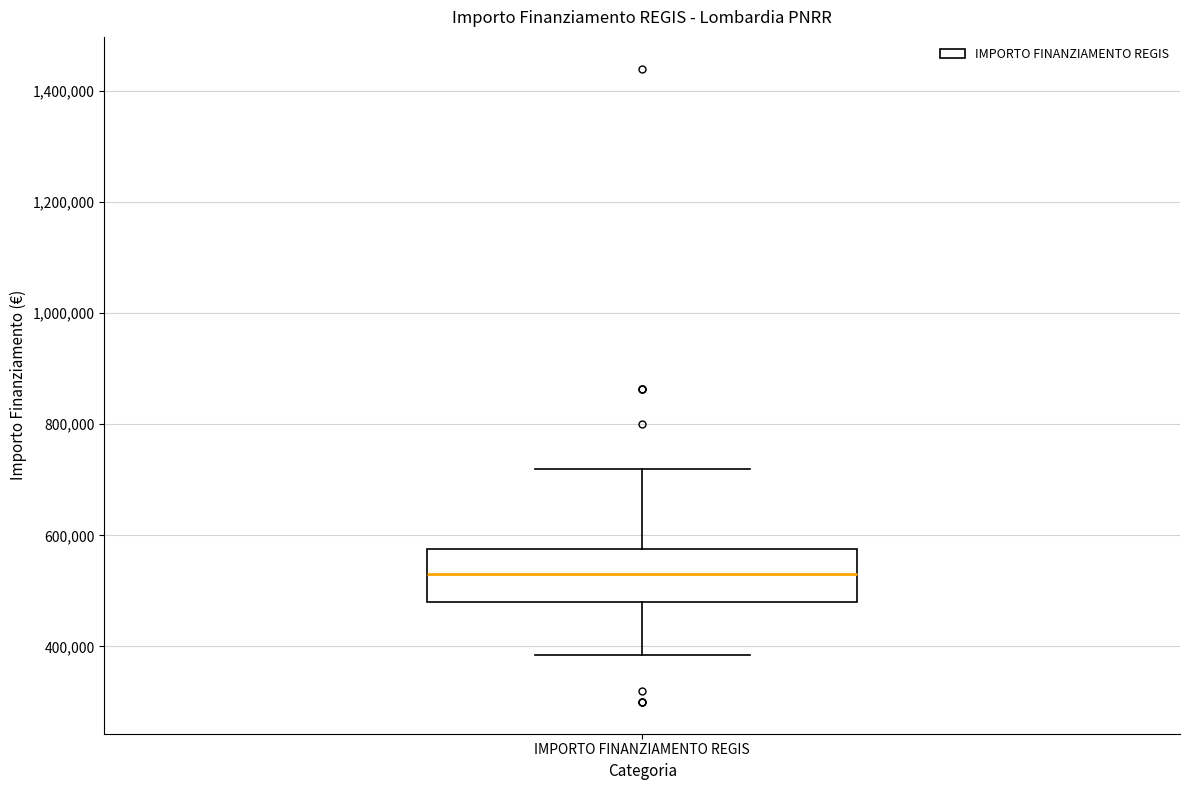

Read this box plot against the y-axis: the position of the median line, the range covered by the box, and the ends of both whiskers. The values are not printed on the chart, so give them approximately, as read against the axis.

median 540000, box 480000 to 580000, whiskers 380000 to 720000